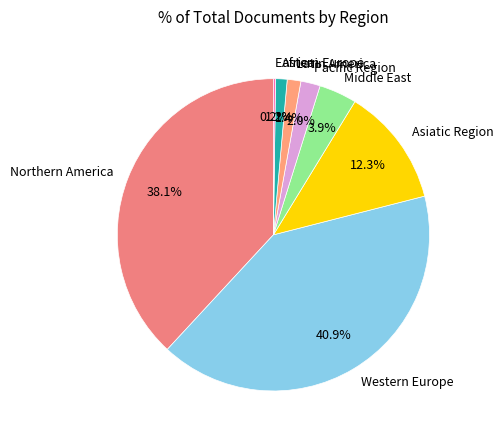

To the nearest percent, what is the difference between the largest and smallest slice percentages?

41%